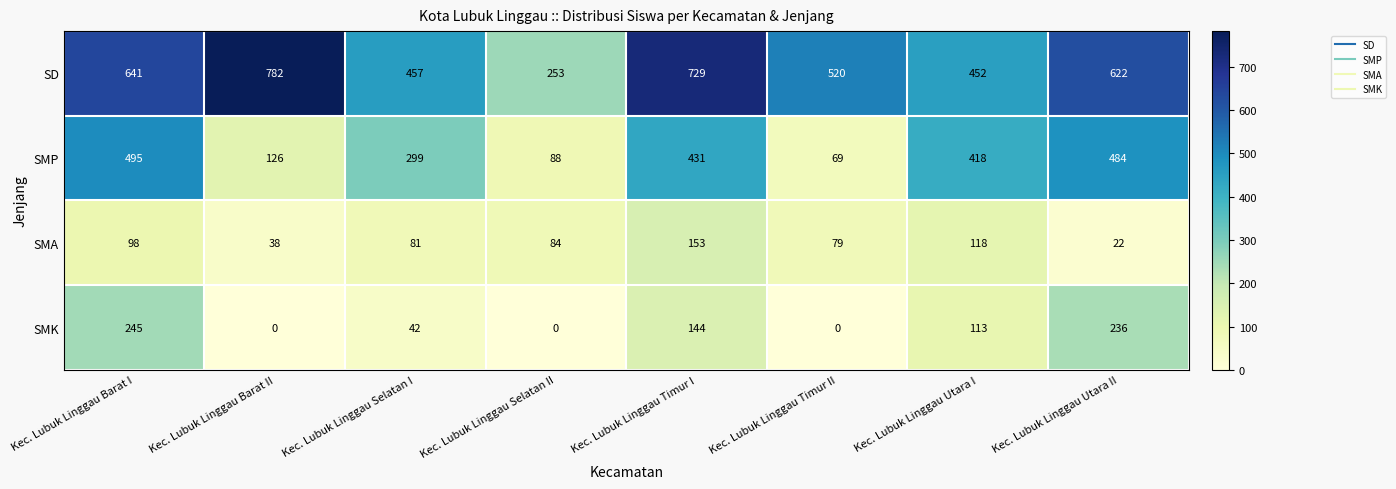

What is the total value across all series at Kec. Lubuk Linggau Barat II?

946